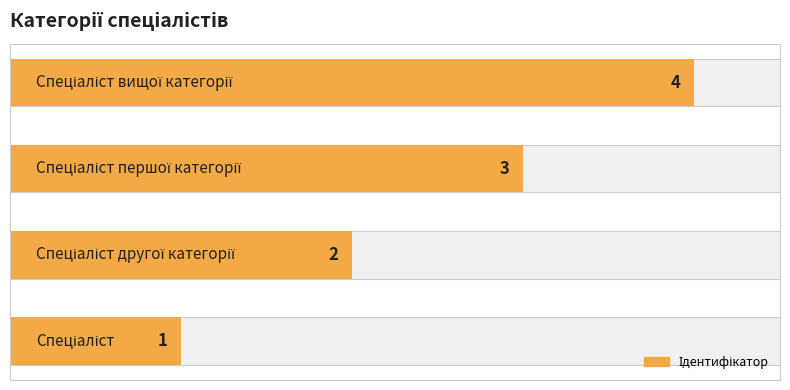

What is the ratio of the value at 3 to the value at 0?

4.0